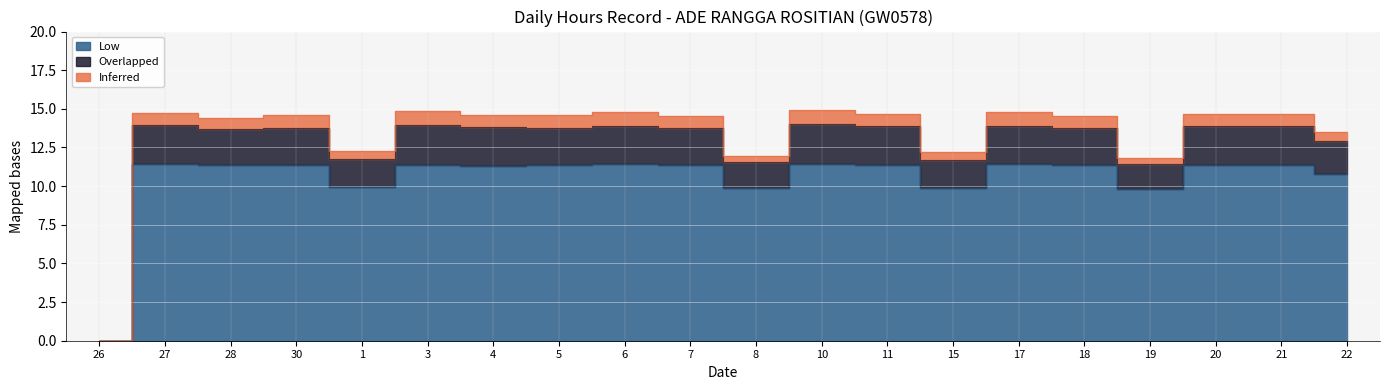

True or false: Low and Overlapped intersect in this chart.

False